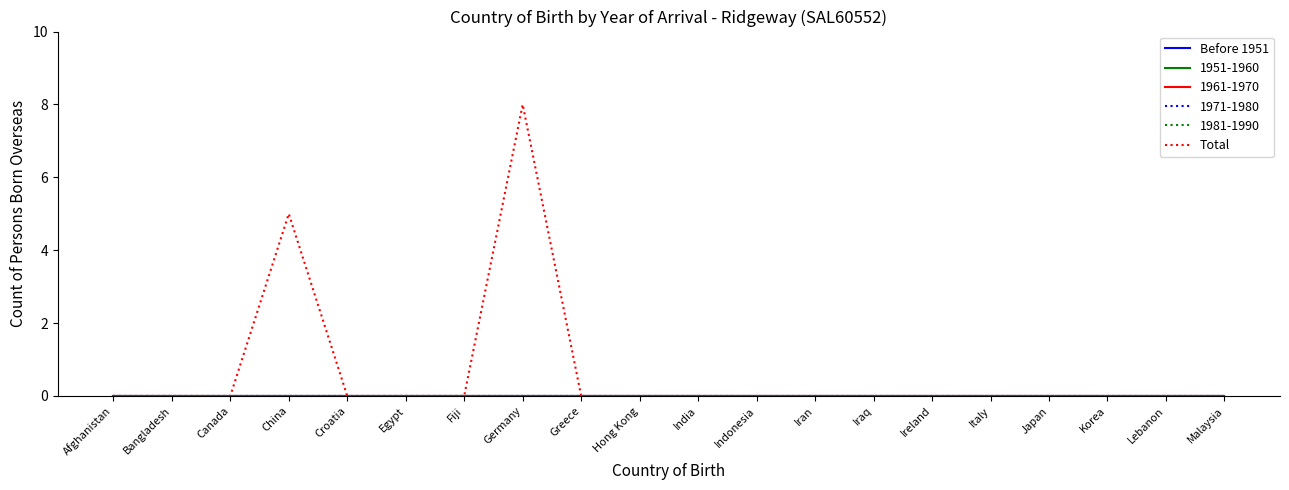

Does the chart have visible grid lines?

No